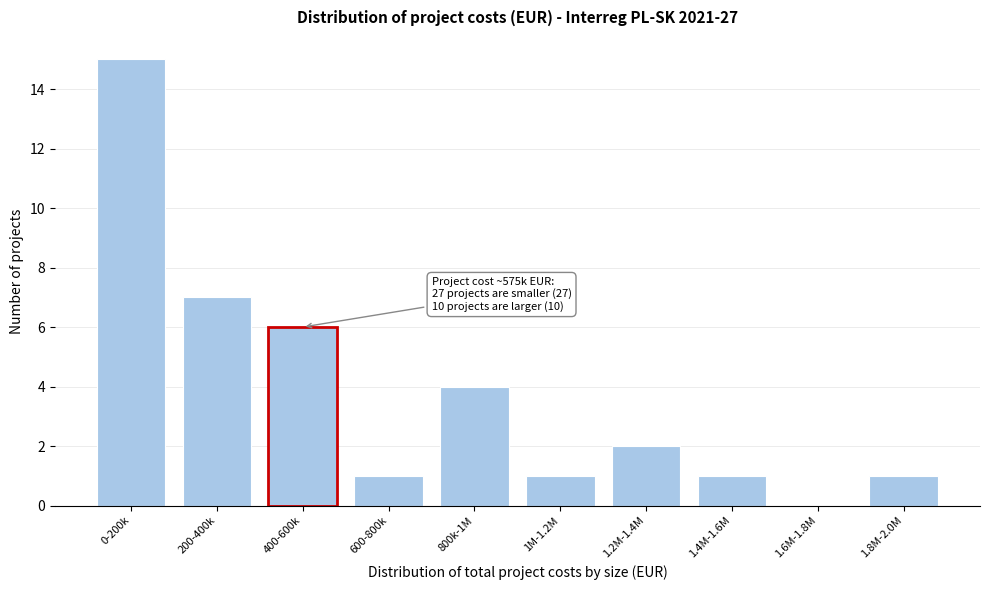

Reading left to right, extract all data points from this chart.

0-200k=15	200-400k=7	400-600k=6	600-800k=1	800k-1M=4	1M-1.2M=1	1.2M-1.4M=2	1.4M-1.6M=1	1.6M-1.8M=0	1.8M-2.0M=1